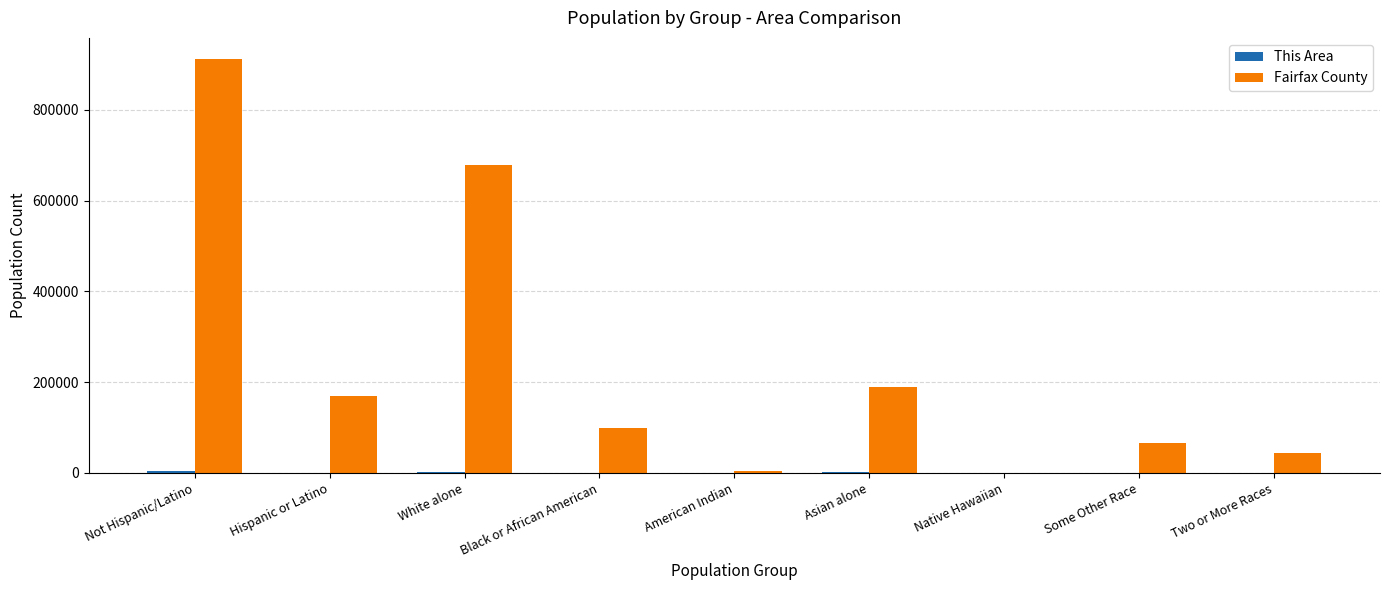

True or false: Fairfax County has a value of 66194 at Some Other Race.

True